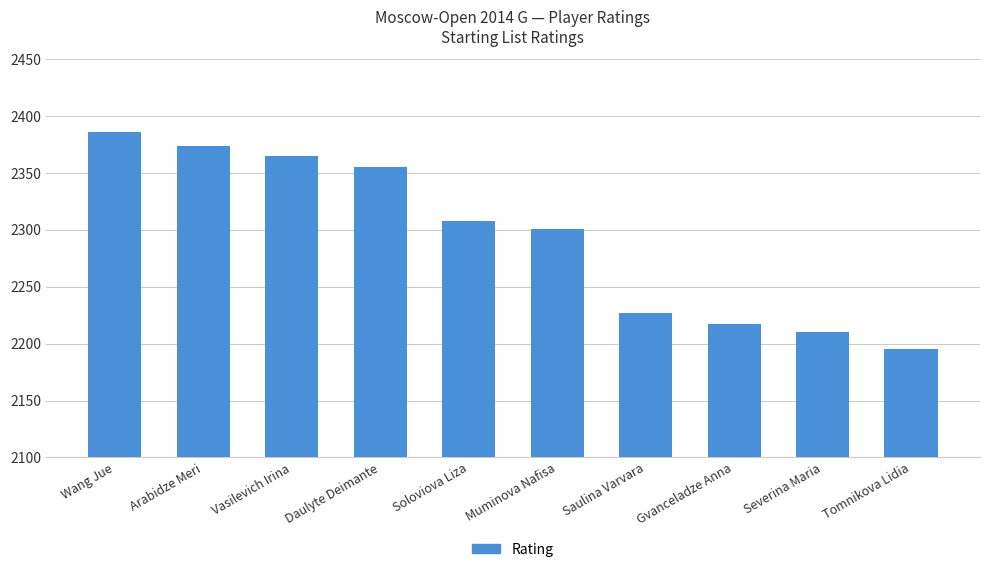

List the labels in order of value, largest first.

Wang Jue, Arabidze Meri, Vasilevich Irina, Daulyte Deimante, Soloviova Liza, Muminova Nafisa, Saulina Varvara, Gvanceladze Anna, Severina Maria, Tomnikova Lidia